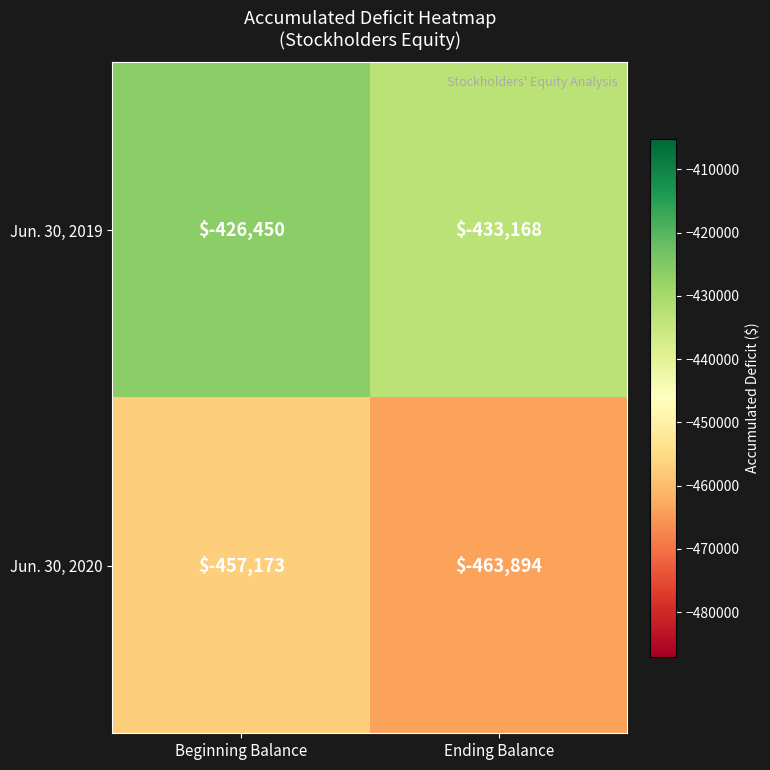

Which series has the largest total across all categories?

Jun. 30, 2019